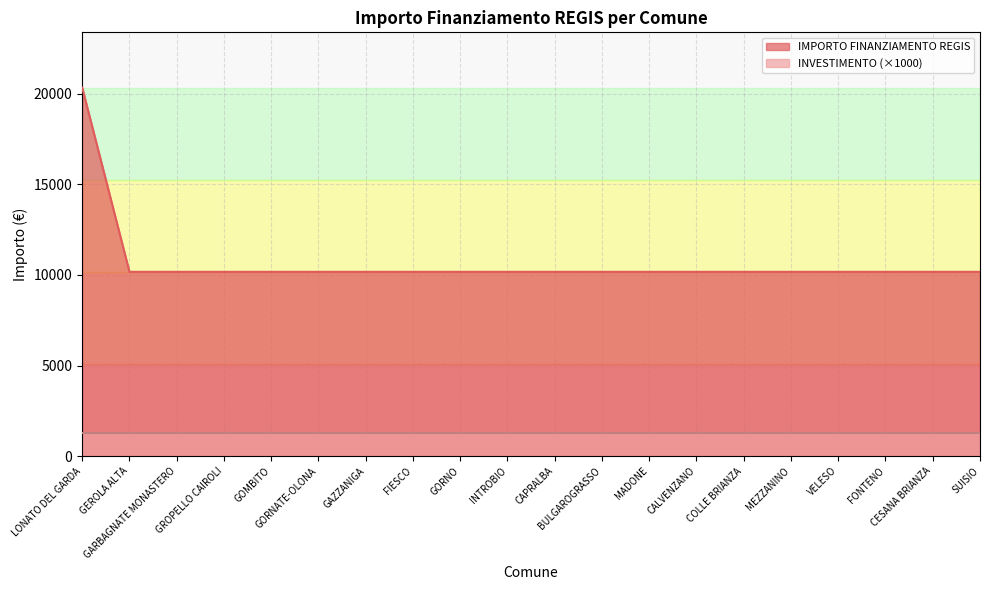

How many data points are above 10172?

1